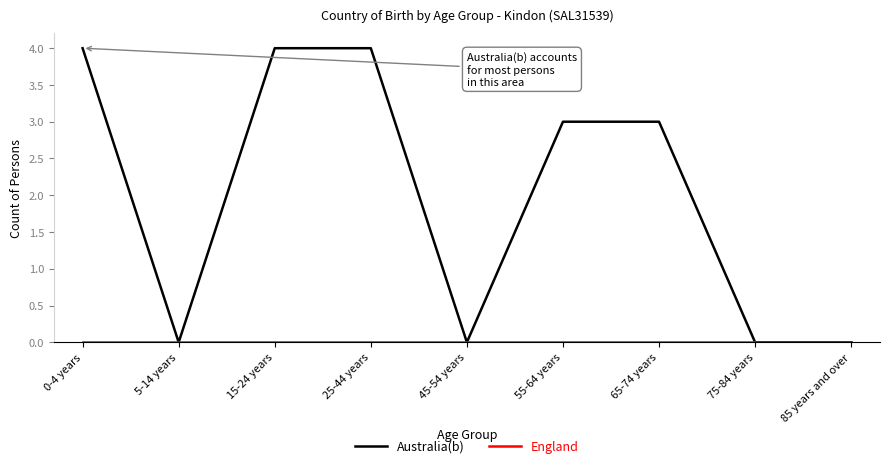

Which series has the widest spread of values?

Australia(b)